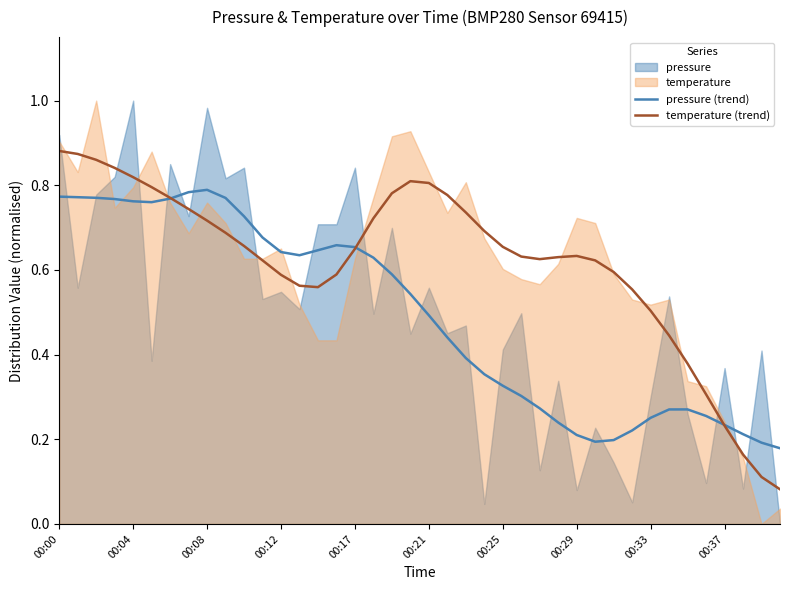

Is it true that temperature (trend) equals 0.2 at 00:29?

False